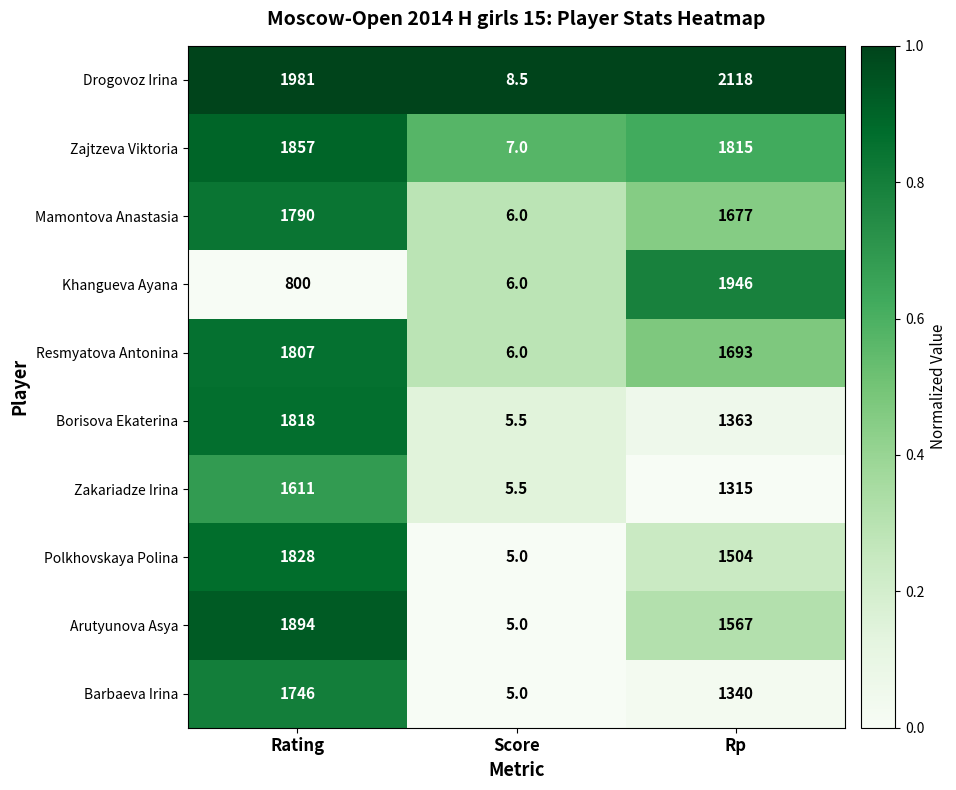

Where does the Zakariadze Irina series first go above 1315?

Rating